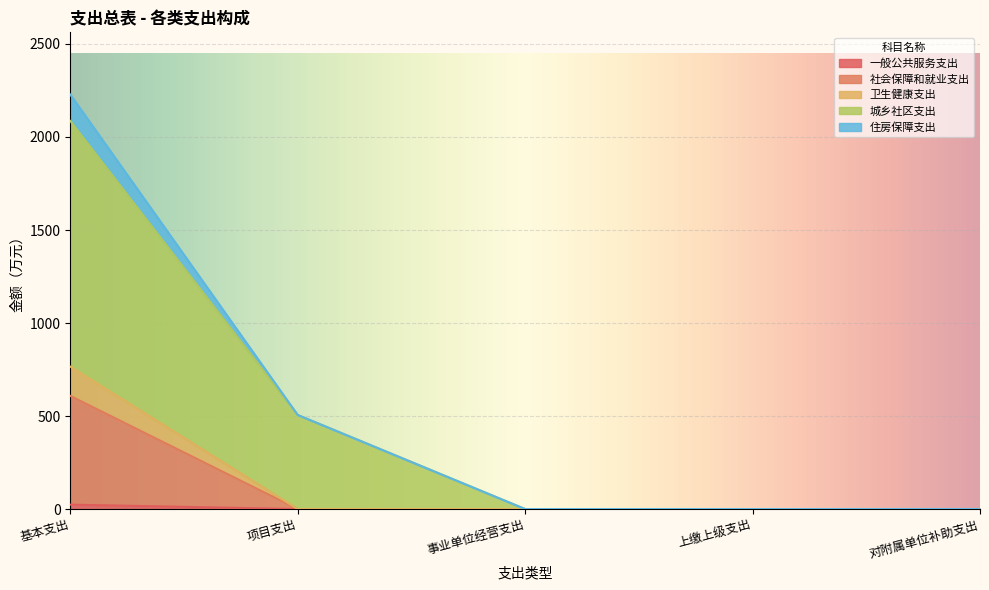

True or false: 一般公共服务支出 and 卫生健康支出 intersect in this chart.

False